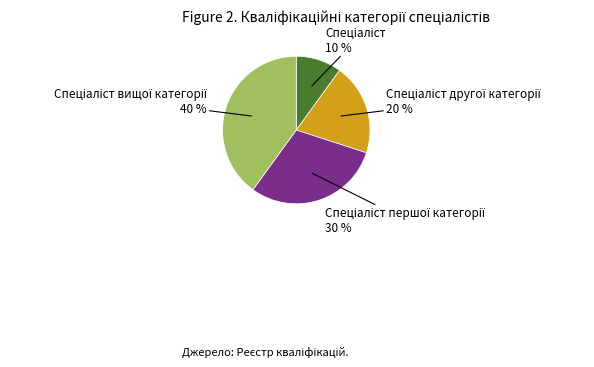

To the nearest percent, what is the average slice percentage?

25%